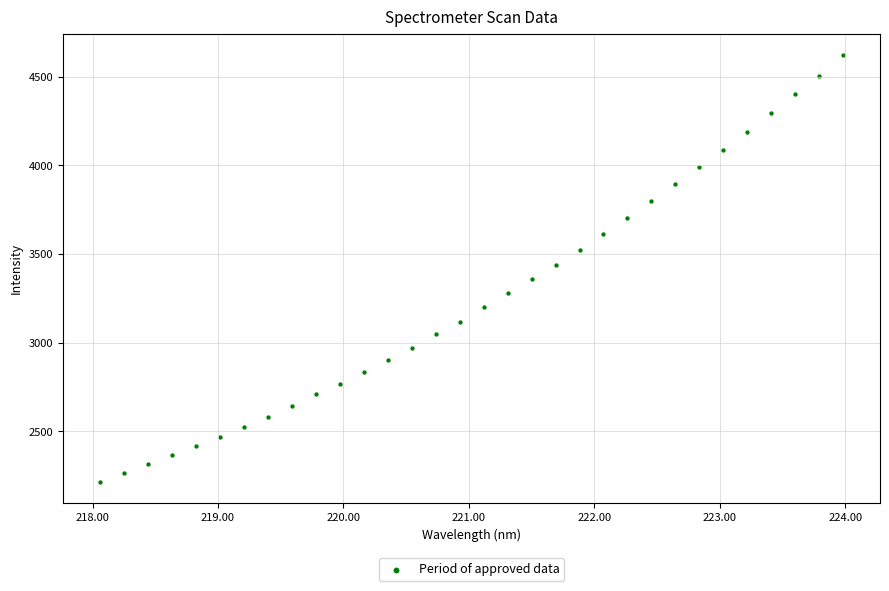

What is the range of X values (max minus min)?

5.9